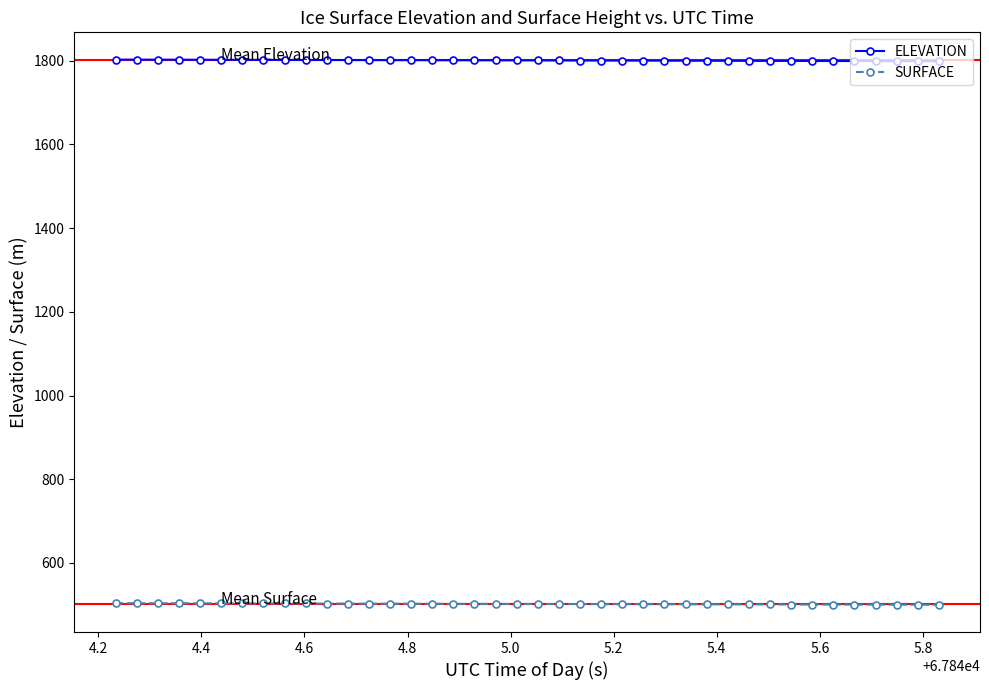

What is the greatest value displayed?

1802.4